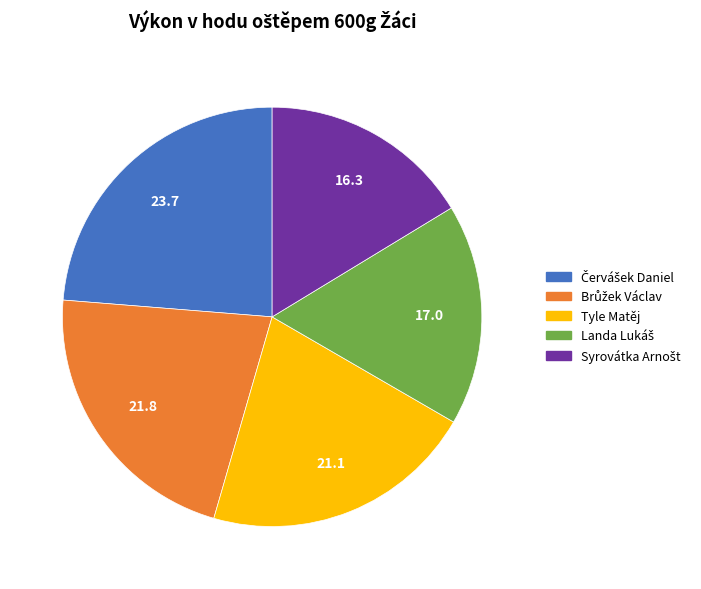

Does Tyle Matěj represent more than half of the total?

No